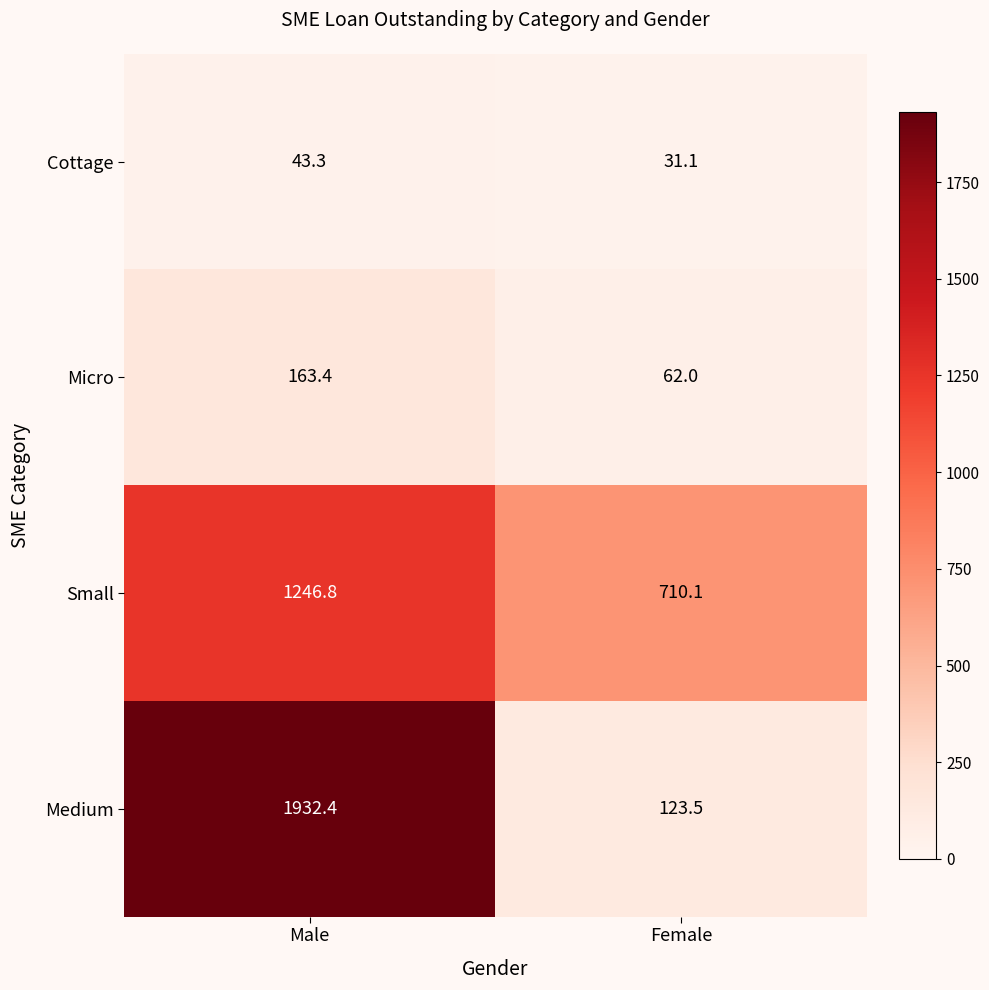

Reading left to right, extract all data points from this chart.

Cottage: Male=43.3	Female=31.1
Micro: Male=163.4	Female=62.0
Small: Male=1246.8	Female=710.1
Medium: Male=1932.4	Female=123.5